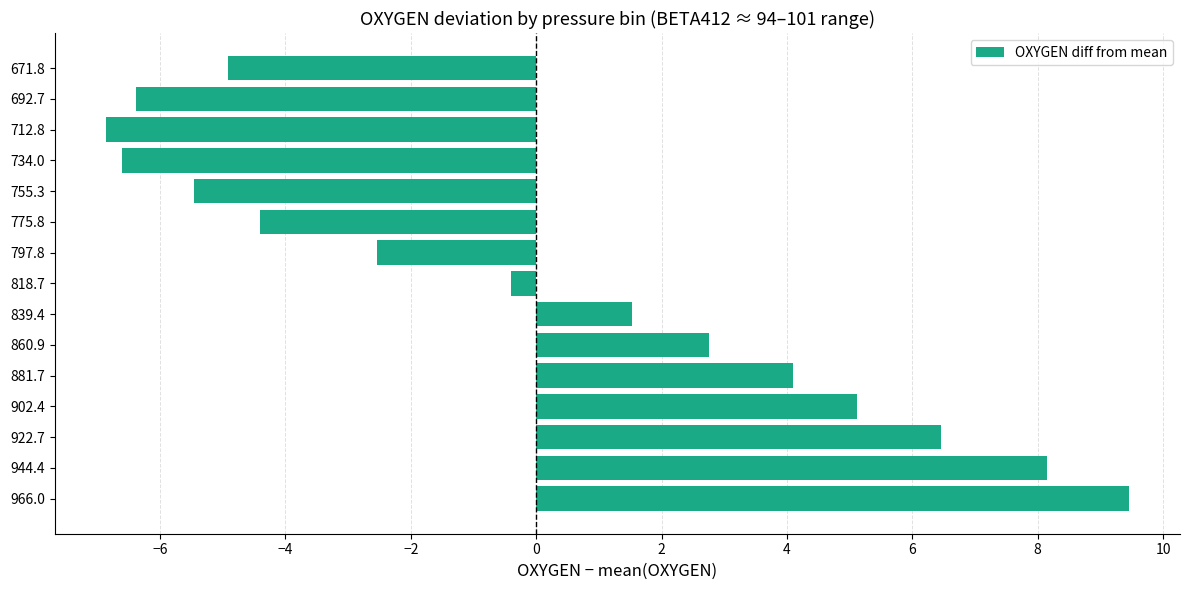

Which category has the highest value across all series?

966.0